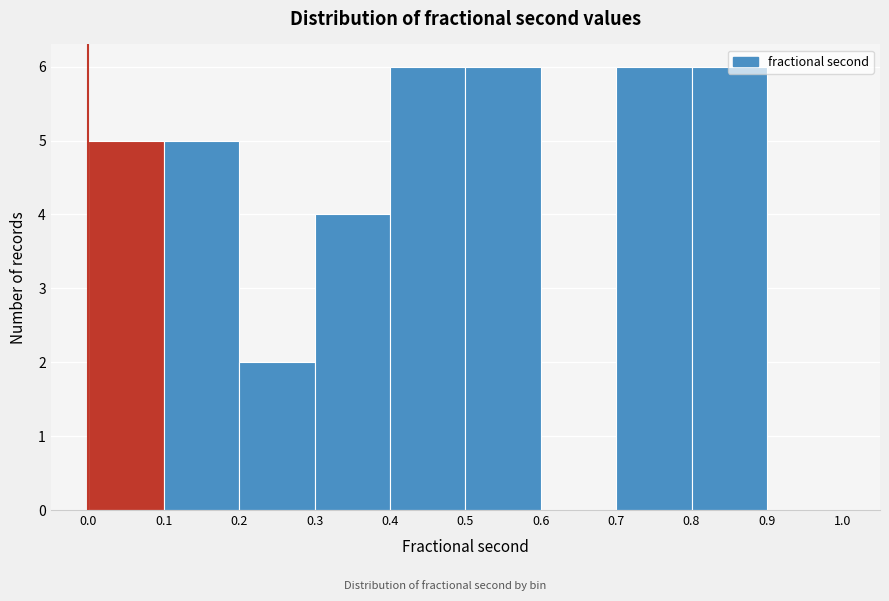

Reading left to right, list every bar in this chart as the range it spans on the x-axis followed by its height. The values are not printed on the chart, so give them approximately, as read against the axis.

0.0 to 0.1: 5
0.1 to 0.2: 5
0.2 to 0.3: 2
0.3 to 0.4: 4
0.4 to 0.5: 6
0.5 to 0.6: 6
0.6 to 0.7: 0
0.7 to 0.8: 6
0.8 to 0.9: 6
0.9 to 1.0: 0